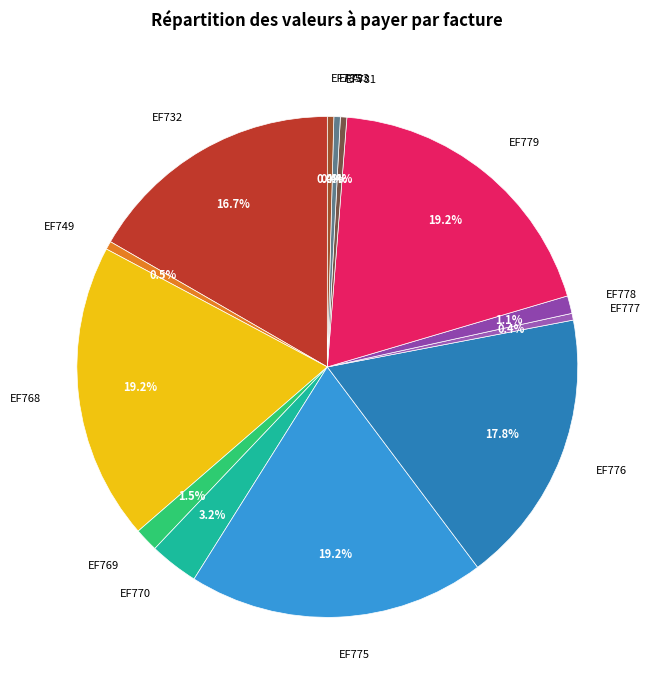

Is there any slice that represents more than half of the pie?

No